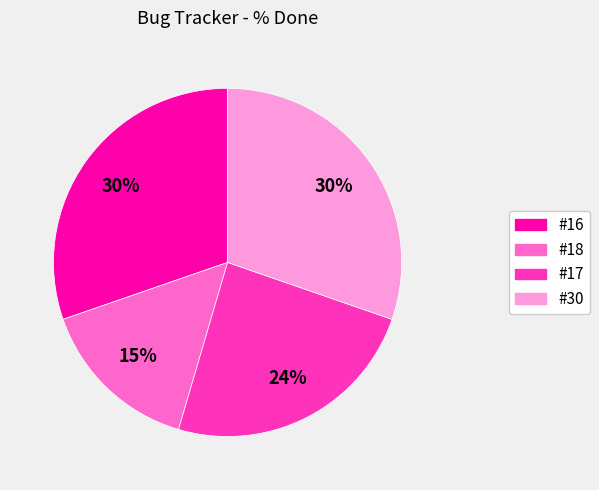

To the nearest percent, what is the difference between the #30 and #18 slice percentages?

15%